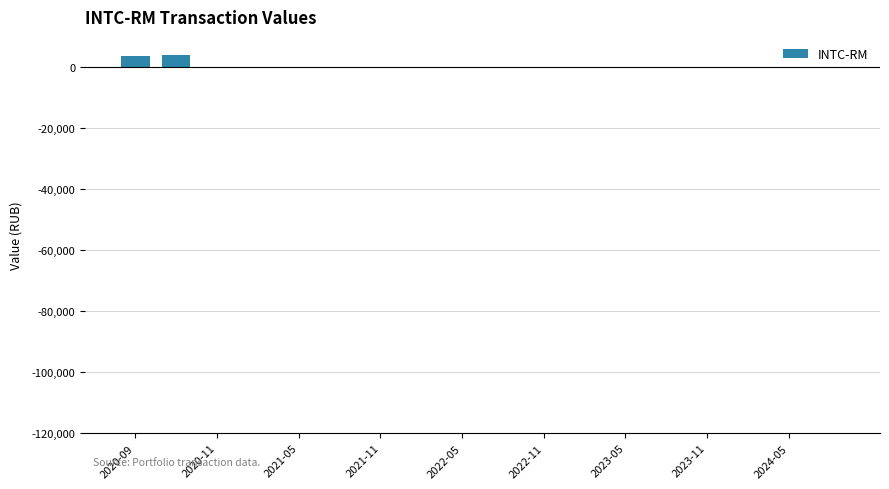

What is the greatest value displayed?

4171.9